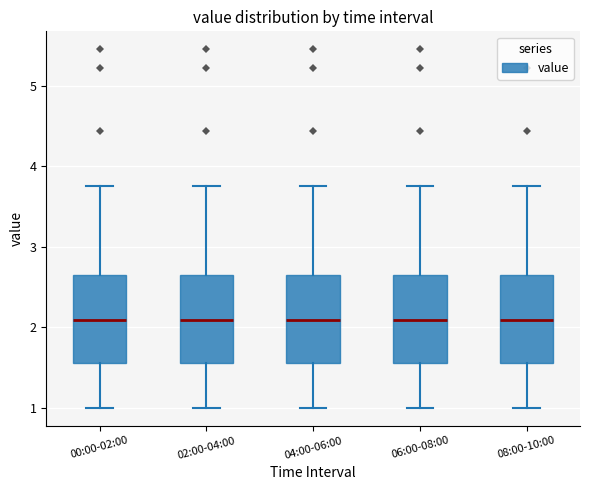

Where is the upper edge of the box for 02:00-04:00 on the y-axis? The values are not printed on the chart, so give them approximately, as read against the axis.

2.6